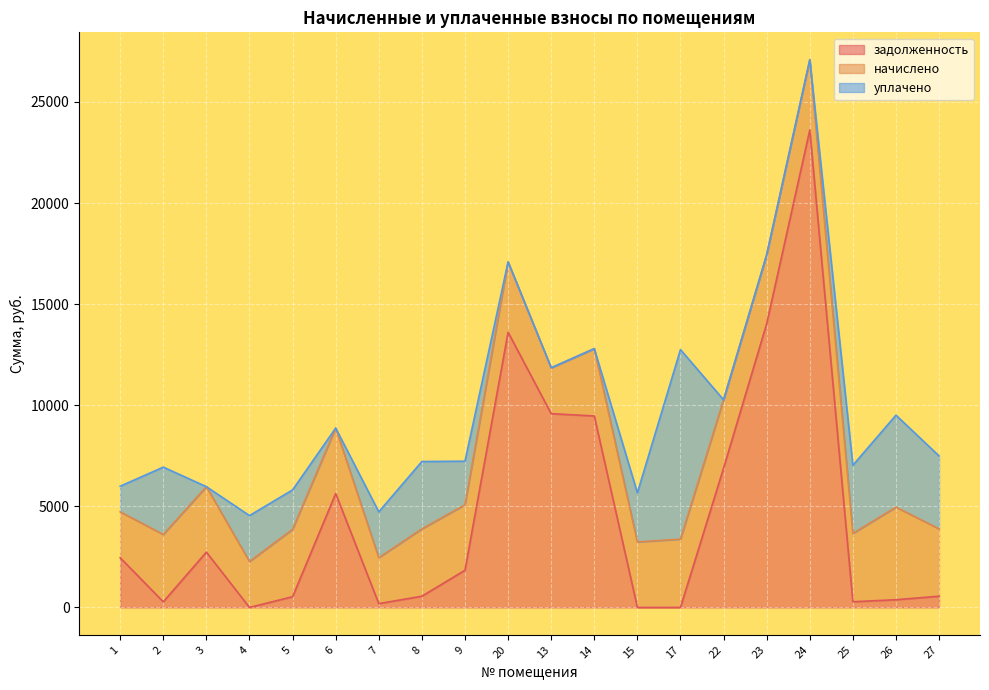

What is the sum of the начислено values at 20 and 25?

6856.2